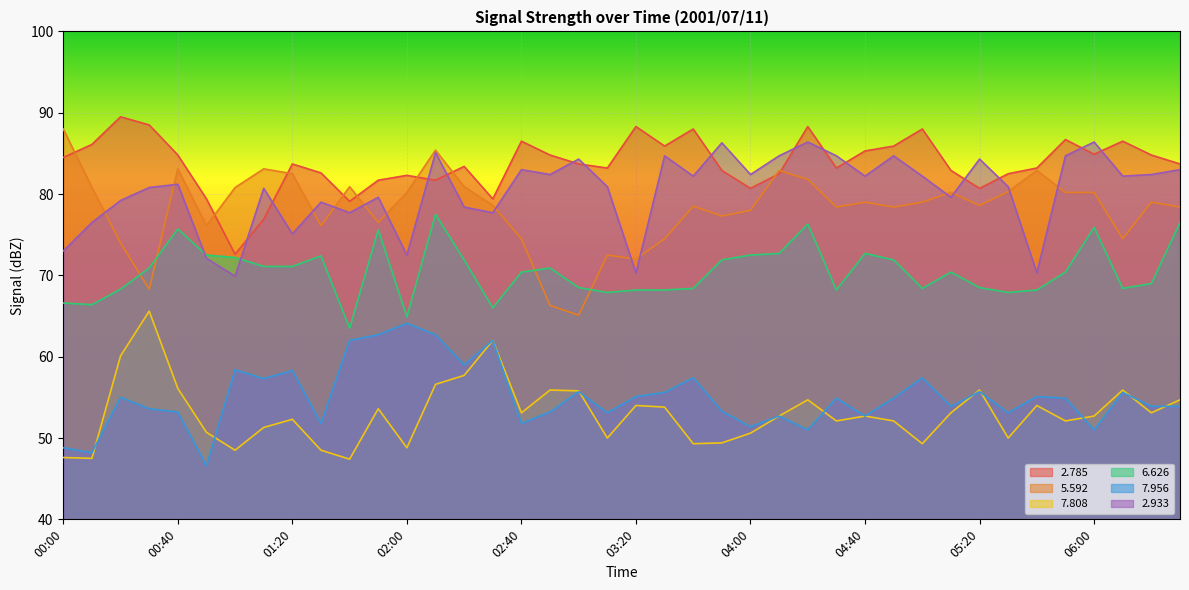

What is the label of the 1st point from the right?

06:30